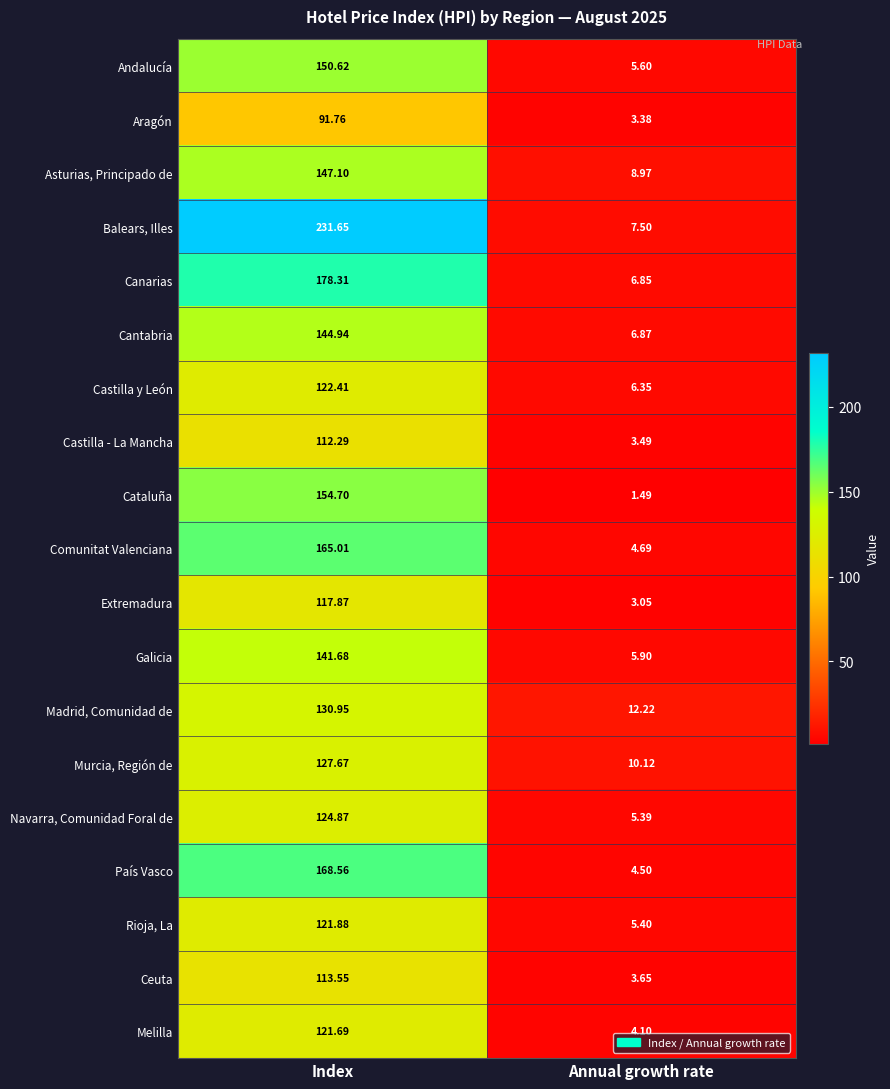

Which series changed the most between Index and Annual growth rate?

Balears, Illes